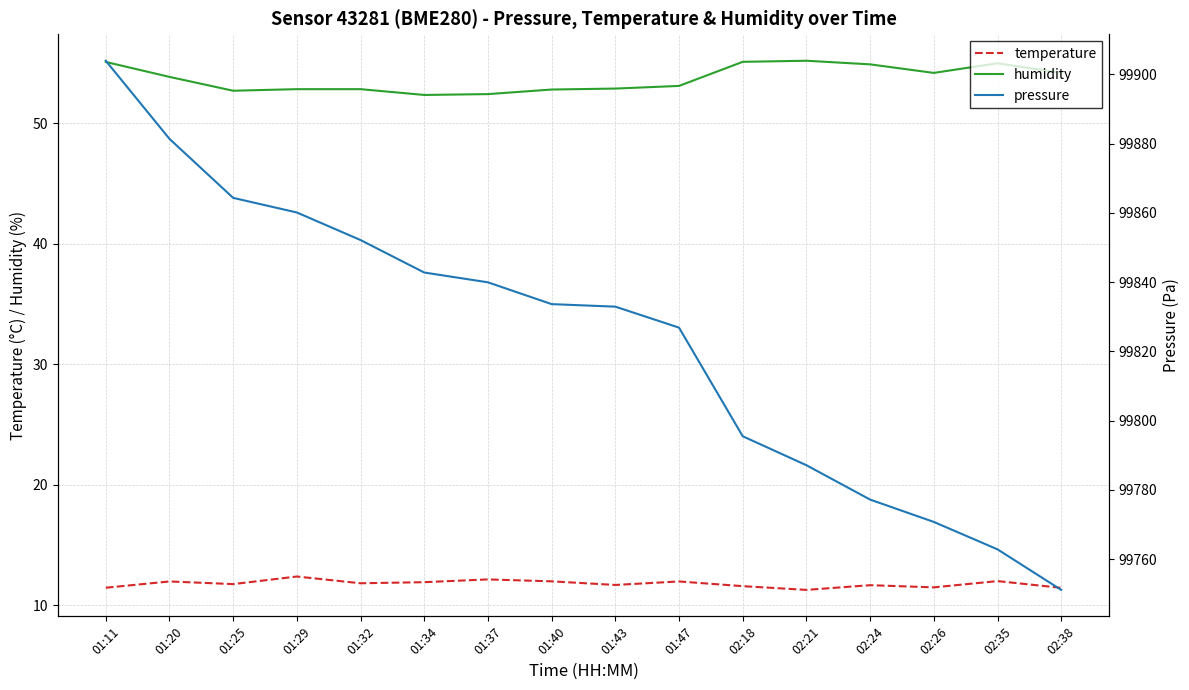

Reading left to right, list all the values displayed in this chart.

temperature: 01:11=11.4	01:20=12.0	01:25=11.8	01:29=12.4	01:32=11.8	01:34=11.9	01:37=12.1	01:40=12.0	01:43=11.7	01:47=12.0	02:18=11.6	02:21=11.3	02:24=11.7	02:26=11.5	02:35=12.0	02:38=11.4
humidity: 01:11=55.1	01:20=53.9	01:25=52.7	01:29=52.8	01:32=52.8	01:34=52.4	01:37=52.4	01:40=52.8	01:43=52.9	01:47=53.1	02:18=55.1	02:21=55.2	02:24=54.9	02:26=54.2	02:35=55.0	02:38=54.2
pressure: 01:11=99903.9	01:20=99881.4	01:25=99864.3	01:29=99860.1	01:32=99852.2	01:34=99842.8	01:37=99839.9	01:40=99833.6	01:43=99832.9	01:47=99826.9	02:18=99795.5	02:21=99787.1	02:24=99777.2	02:26=99770.7	02:35=99762.8	02:38=99751.1